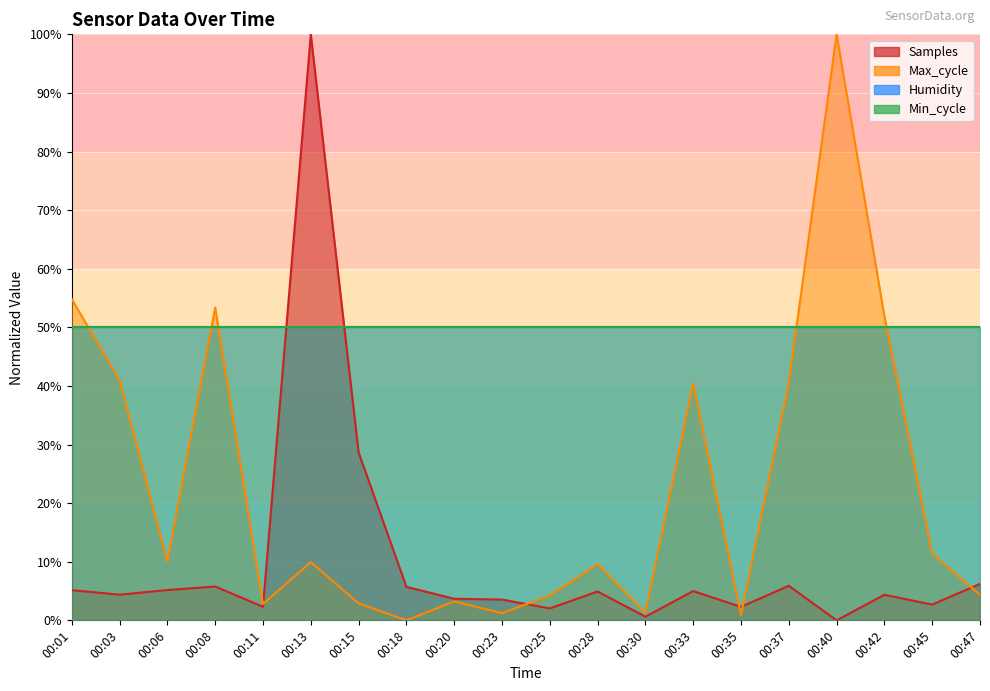

At which label is Max_cycle closest to 50?

00:42